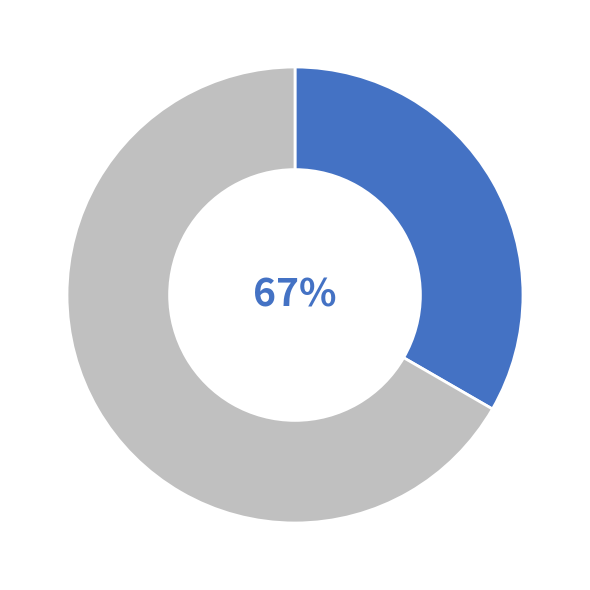

To the nearest percent, what is the difference between the largest and smallest slice percentages?

33%